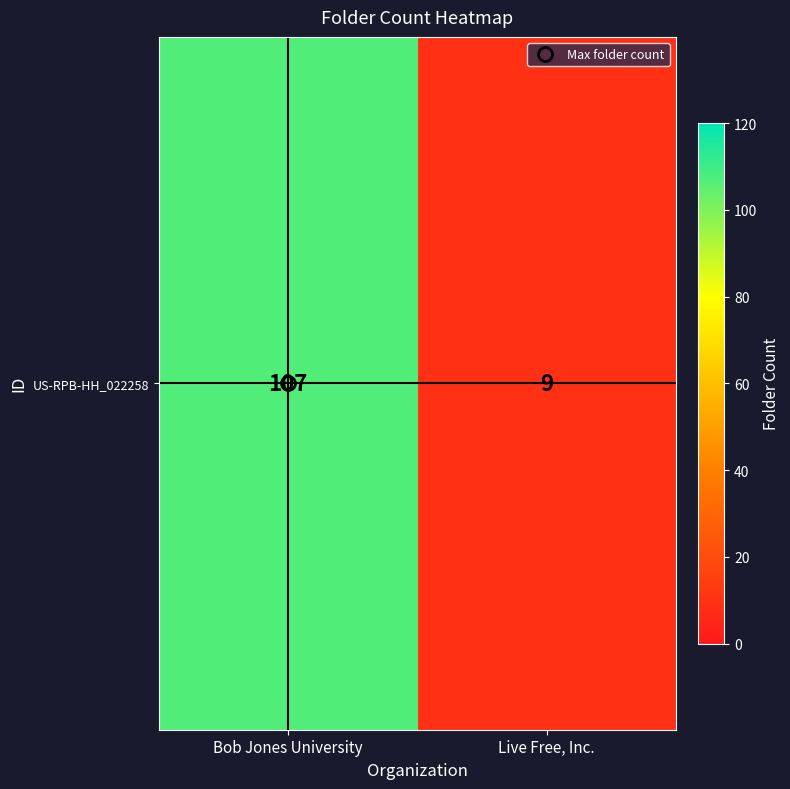

What is the minimum value shown in the chart?

9